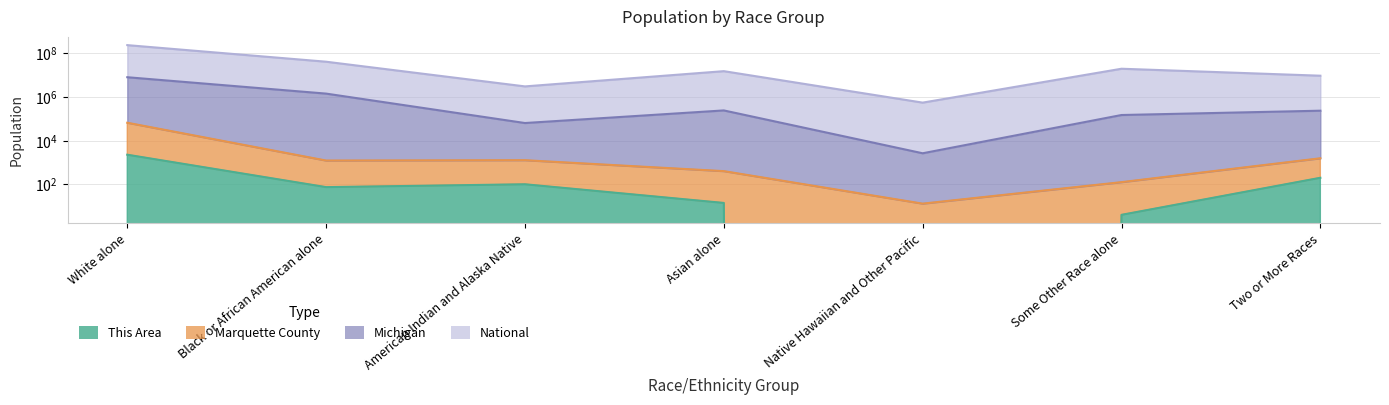

What is the difference between the maximum and minimum values in the This Area series?

2248